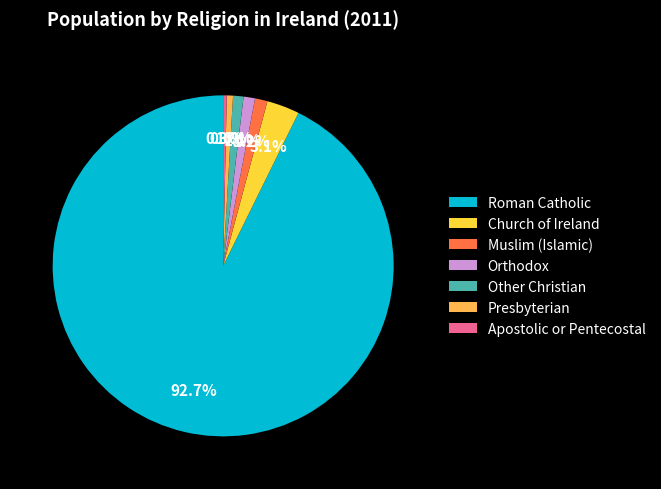

What portion of the pie excludes Orthodox?

98.9%